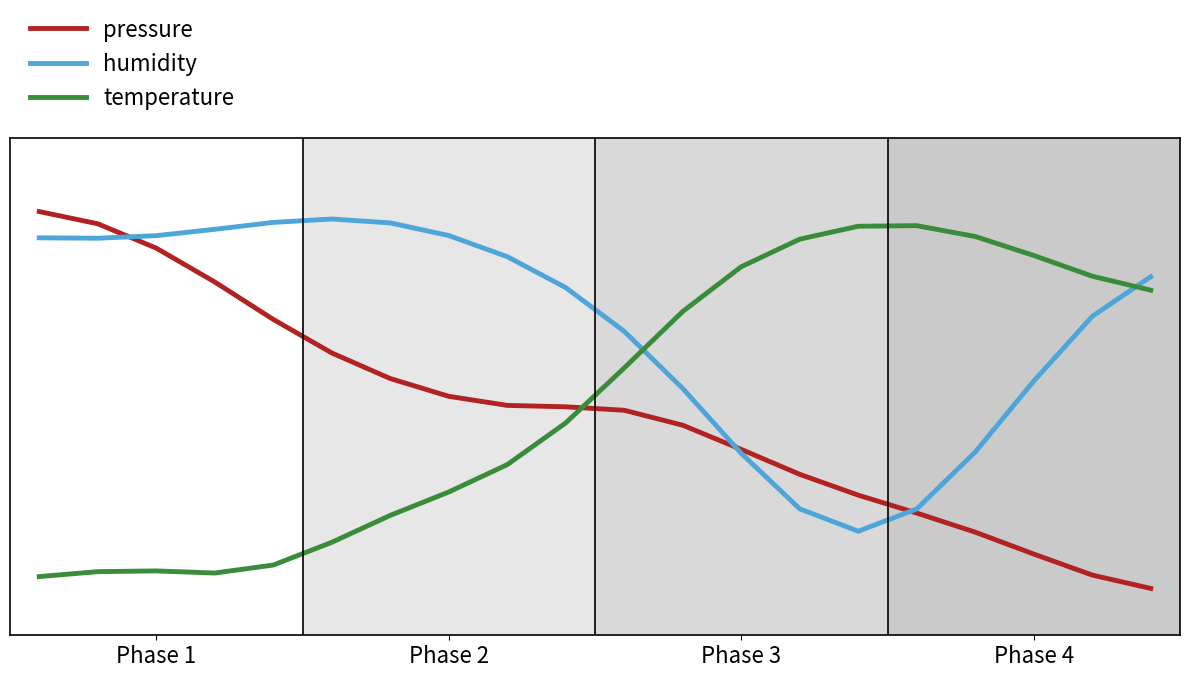

After their last crossing, which series has the higher values: temperature or humidity?

humidity